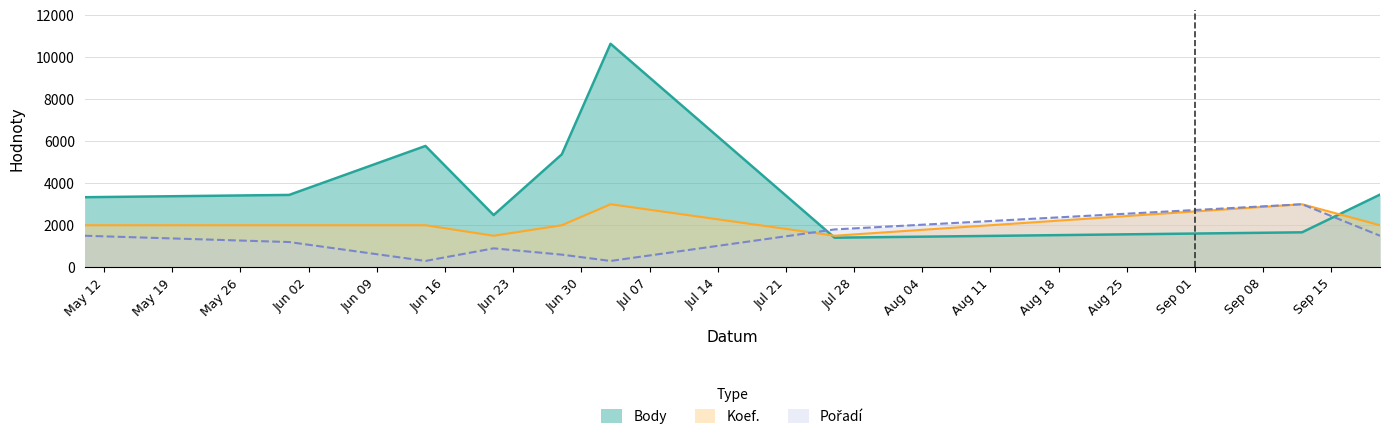

Reading right to left, what are all the values shown in this chart?

Body: 3458	1663	1407	10639	5376	2484	5774	3443	3334
Koef.: 2000	3000	1500	3000	2000	1500	2000	2000	2000
Pořadí: 1500	3000	1800	300	600	900	300	1200	1500